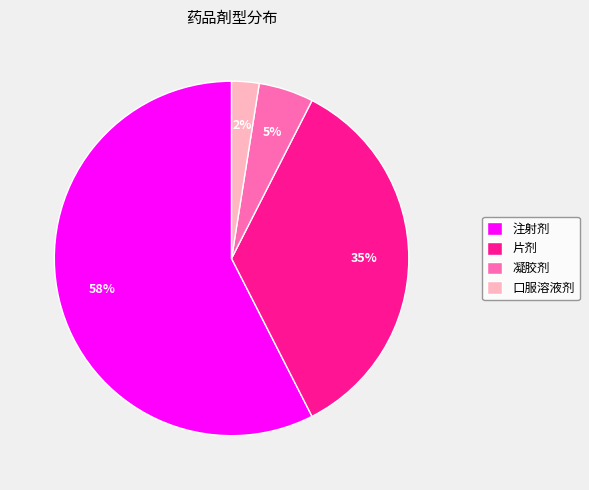

Which slice is the largest?

注射剂